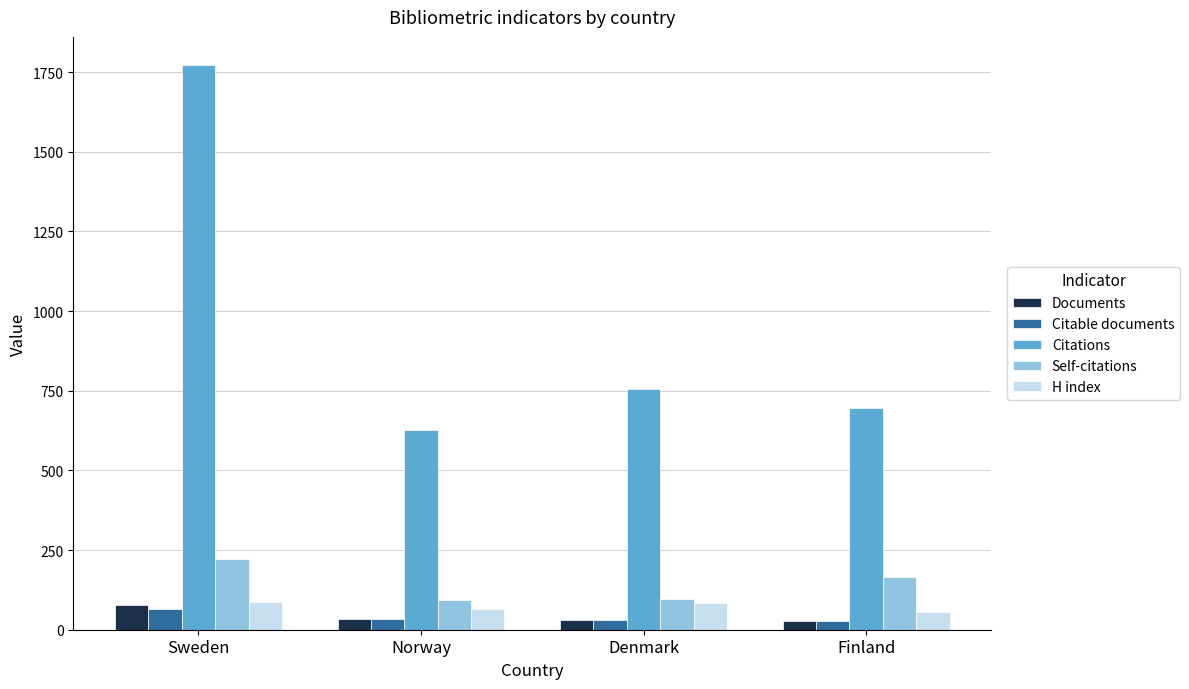

What is the maximum value shown in the chart?

1772